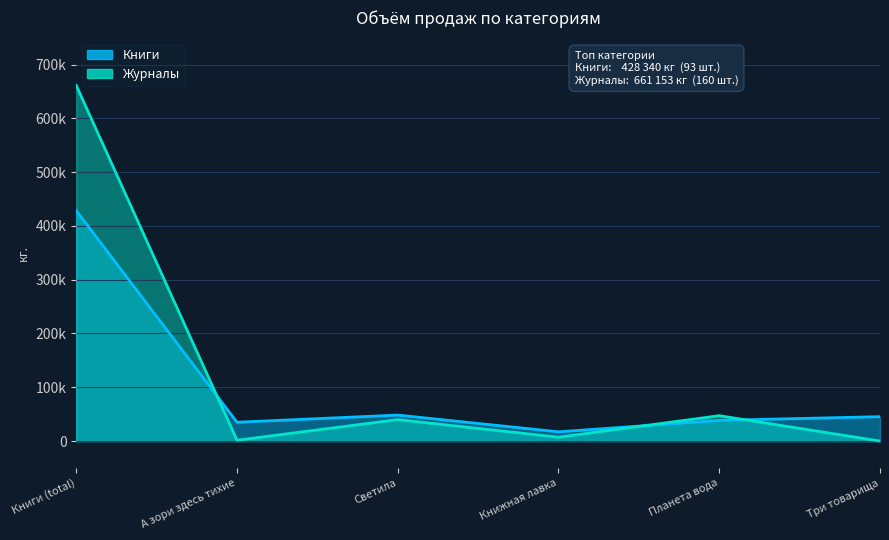

What is the label of the 5th point from the right?

А зори здесь тихие